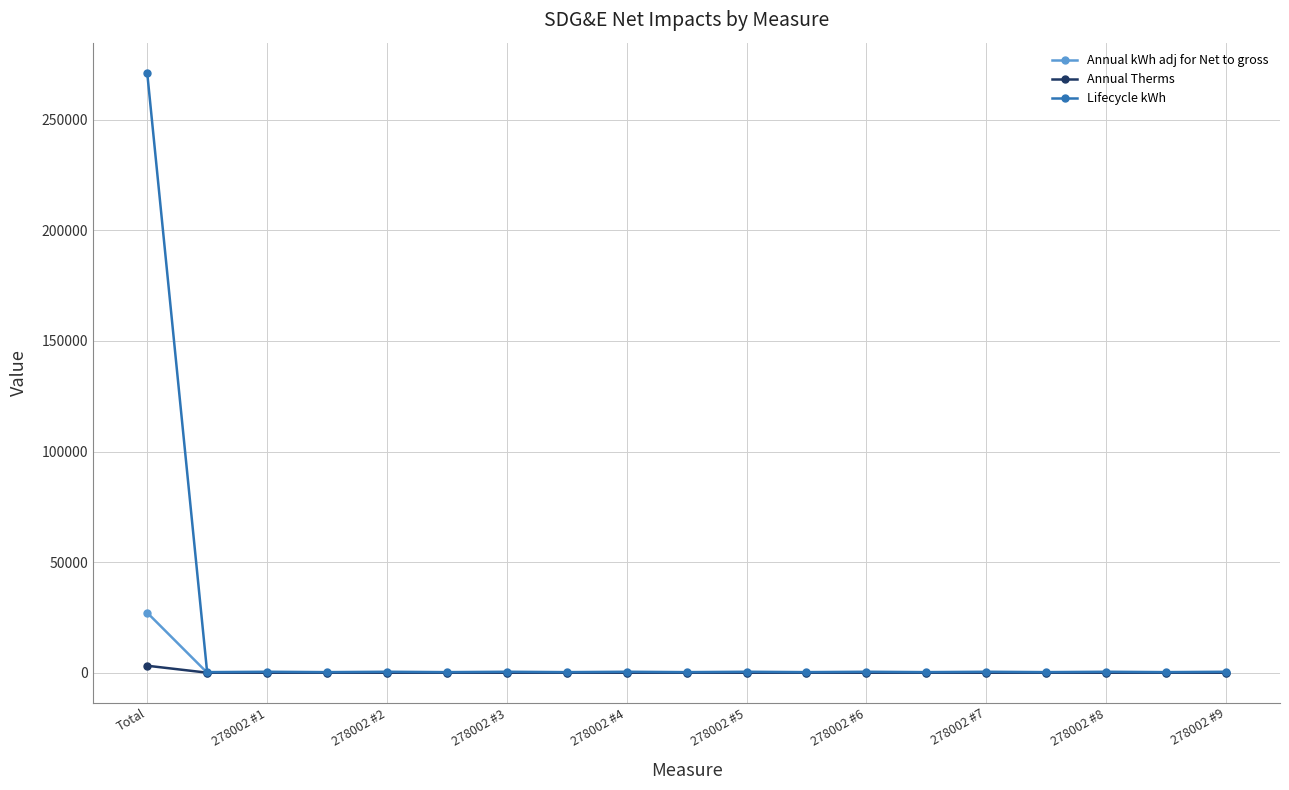

Which series has the largest total across all categories?

Lifecycle kWh